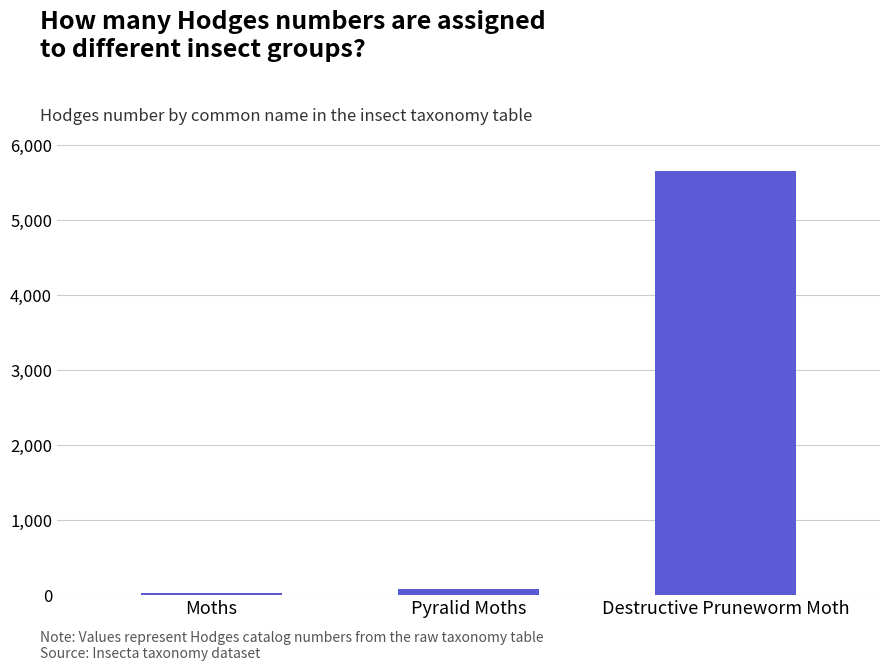

What is the change in value from Moths to Pyralid Moths?

+51.1